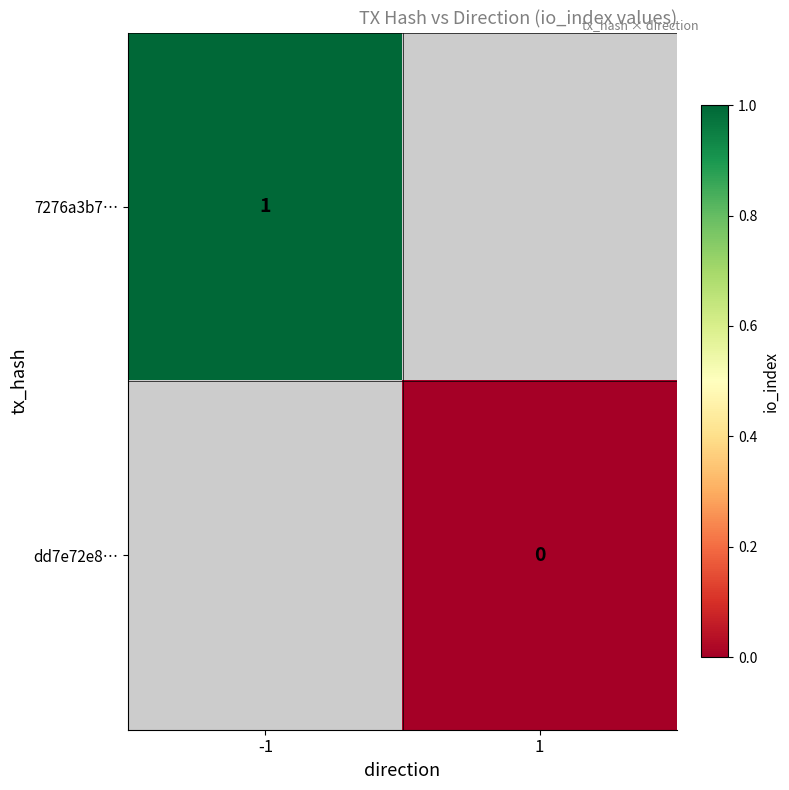

List the series in order of their overall mean, highest first.

7276a3b7…, dd7e72e8…